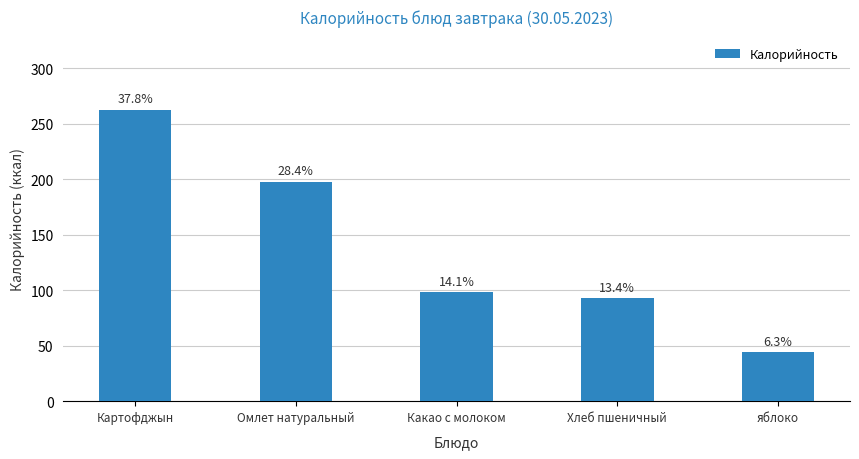

Reading left to right, extract all data points from this chart.

263	198	98	93	44